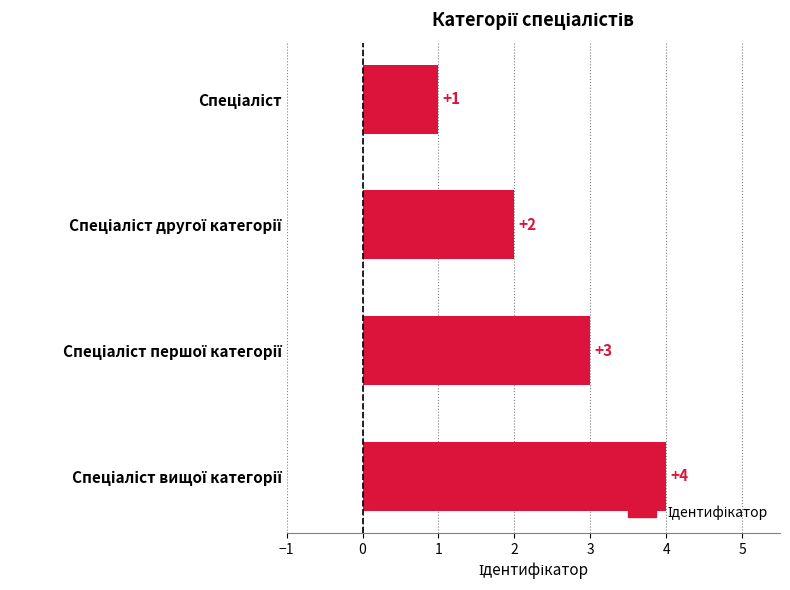

What is the difference between the maximum and minimum values?

3